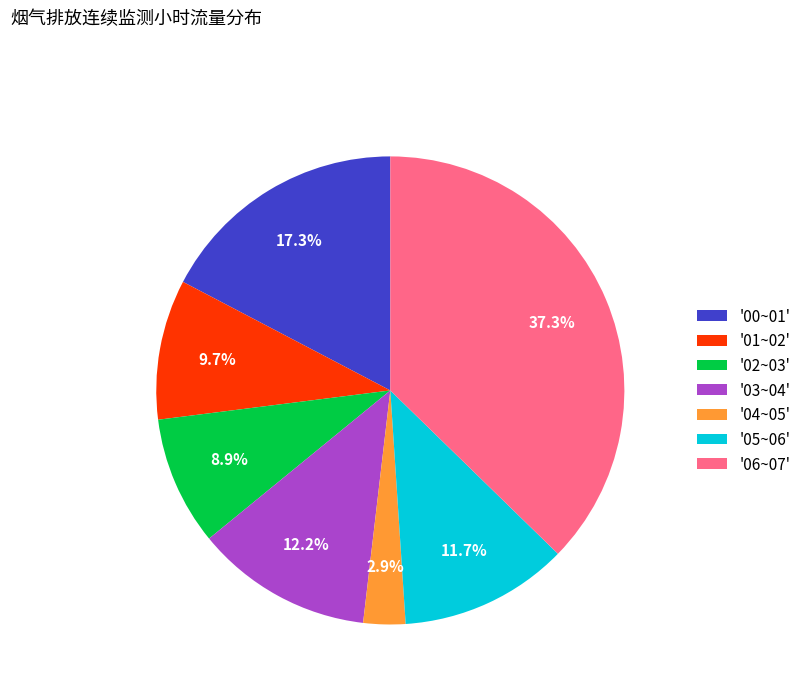

Between '00~01' and '02~03', which is larger?

'00~01'